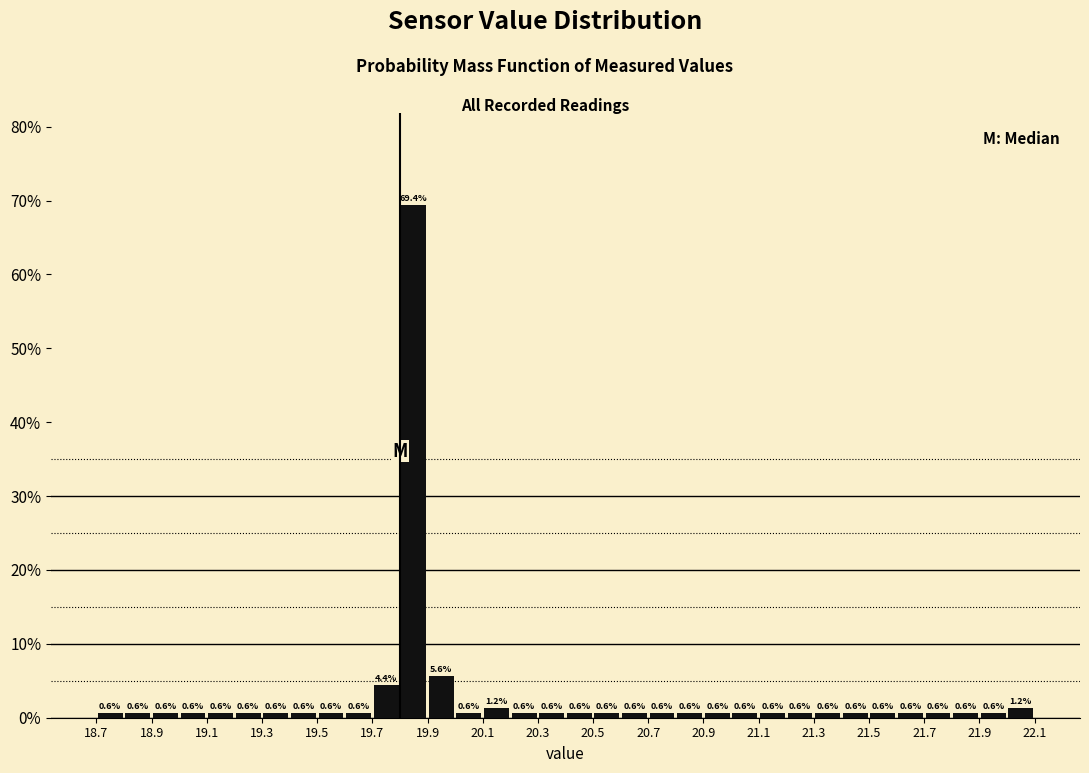

Reading left to right, transcribe this chart: for each bar, give the range it covers on the x-axis and its height.

18.7 to 18.8: 0.6
18.8 to 18.9: 0.6
18.9 to 19.0: 0.6
19.0 to 19.1: 0.6
19.1 to 19.2: 0.6
19.2 to 19.3: 0.6
19.3 to 19.4: 0.6
19.4 to 19.5: 0.6
19.5 to 19.6: 0.6
19.6 to 19.7: 0.6
19.7 to 19.8: 4.4
19.8 to 19.9: 69.4
19.9 to 20.0: 5.6
20.0 to 20.1: 0.6
20.1 to 20.2: 1.2
20.2 to 20.3: 0.6
20.3 to 20.4: 0.6
20.4 to 20.5: 0.6
20.5 to 20.6: 0.6
20.6 to 20.7: 0.6
20.7 to 20.8: 0.6
20.8 to 20.9: 0.6
20.9 to 21.0: 0.6
21.0 to 21.1: 0.6
21.1 to 21.2: 0.6
21.2 to 21.3: 0.6
21.3 to 21.4: 0.6
21.4 to 21.5: 0.6
21.5 to 21.6: 0.6
21.6 to 21.7: 0.6
21.7 to 21.8: 0.6
21.8 to 21.9: 0.6
21.9 to 22.0: 0.6
22.0 to 22.1: 1.2